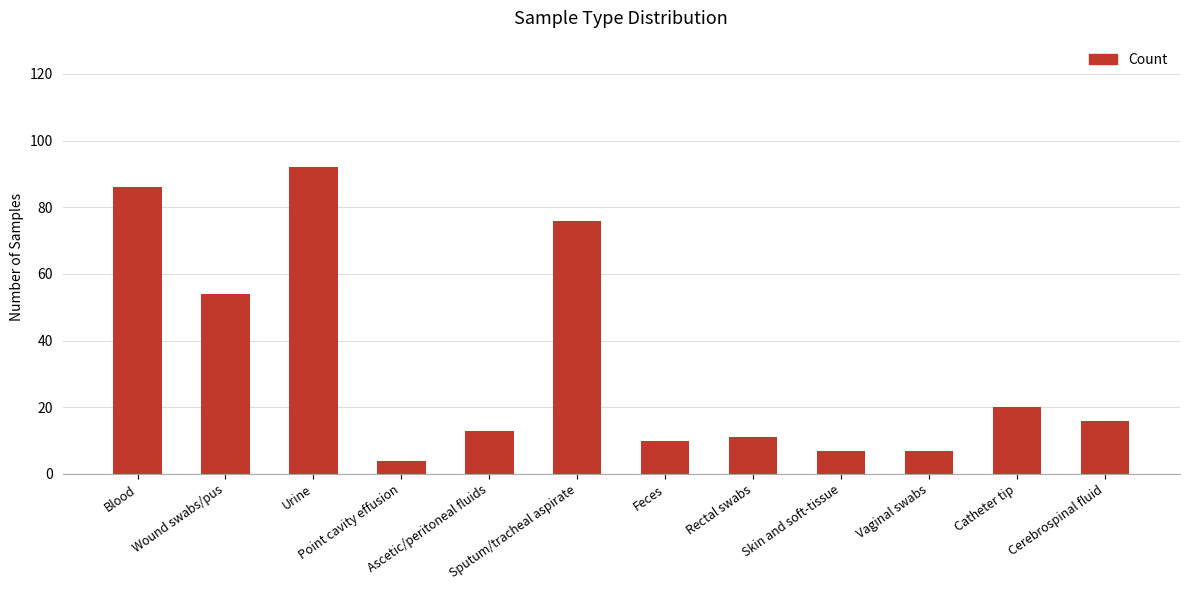

Which category has the lowest value across all series?

Point cavity effusion